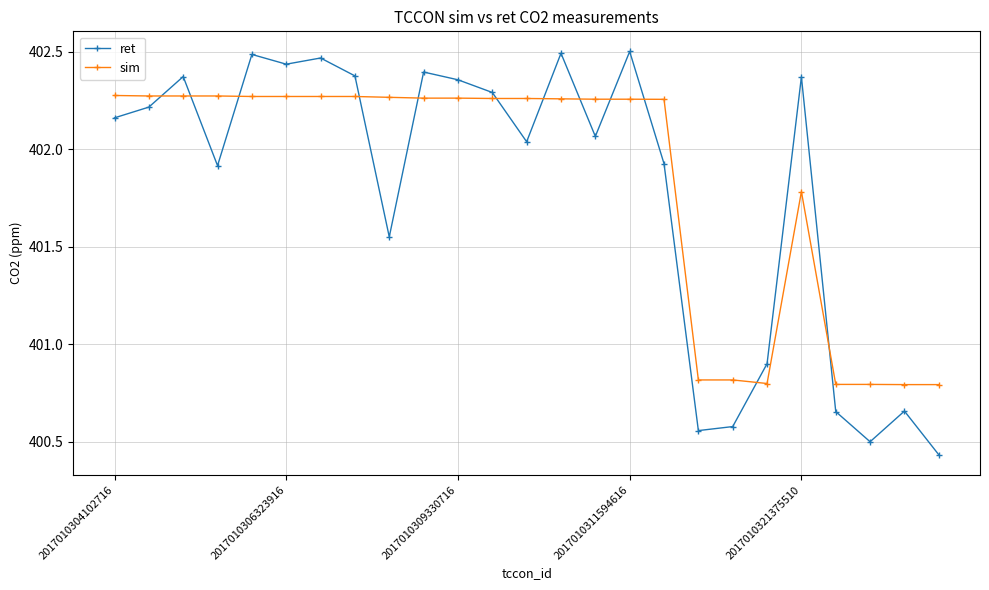

Which series has the widest spread of values?

ret